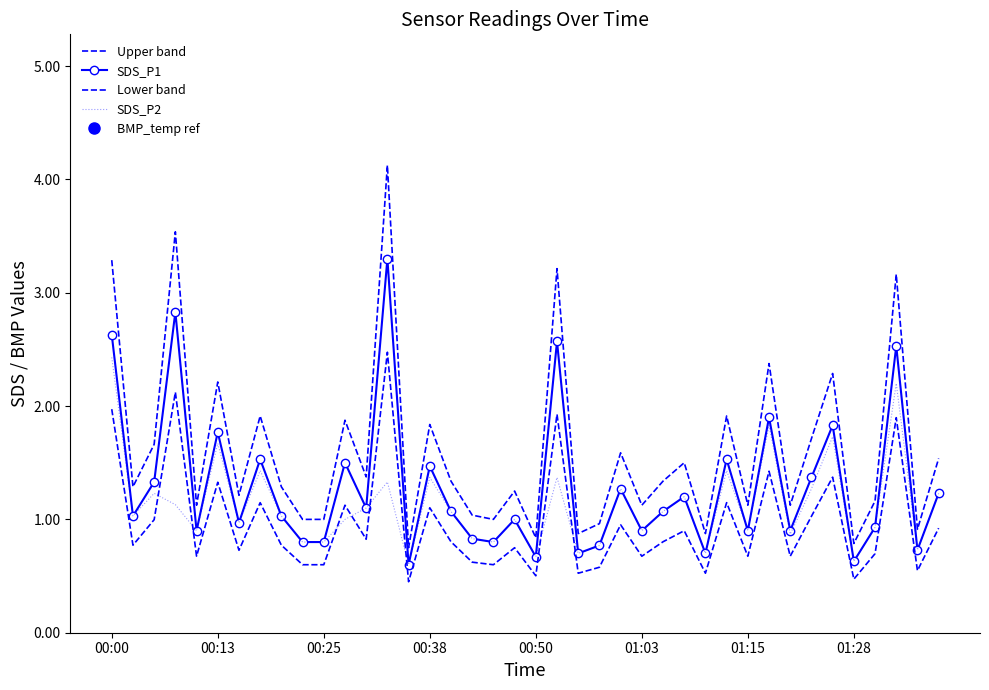

Rank the categories by Lower band value from lowest to highest.

14, 35, 20, 22, 28, 38, 23, 9, 10, 18, 17, 00:50, 25, 30, 32, 36, 01:15, 19, 00:13, 8, 16, 26, 12, 27, 39, 24, 00:25, 33, 15, 11, 01:28, 29, 01:03, 34, 31, 37, 21, 00:00, 00:38, 13